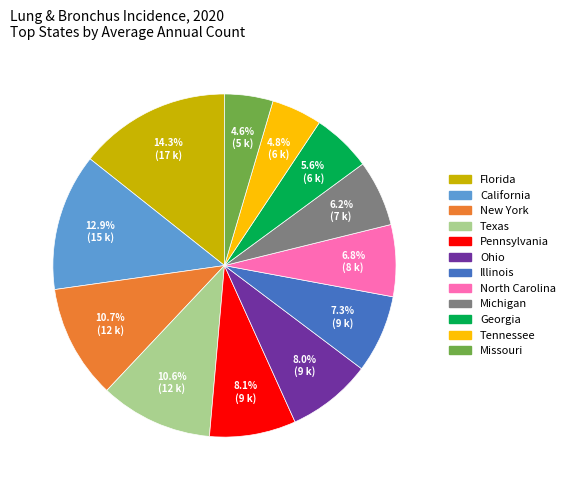

Is Michigan the majority of the pie?

No